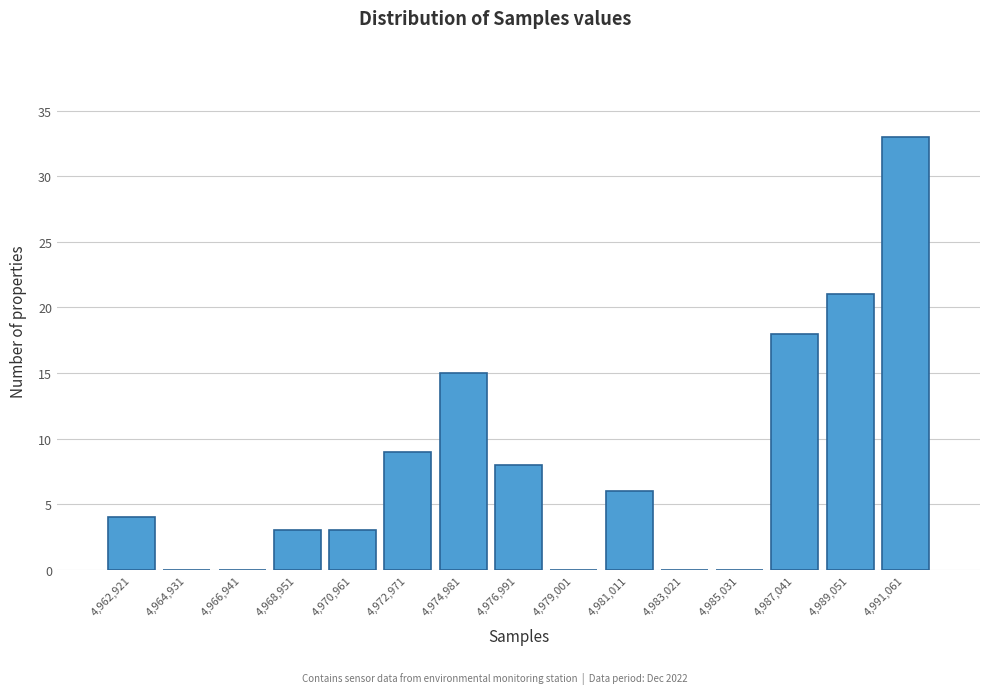

Reading left to right, list all the values displayed in this chart.

4,962,921=4	4,964,931=0	4,966,941=0	4,968,951=3	4,970,961=3	4,972,971=9	4,974,981=15	4,976,991=8	4,979,001=0	4,981,011=6	4,983,021=0	4,985,031=0	4,987,041=18	4,989,051=21	4,991,061=33